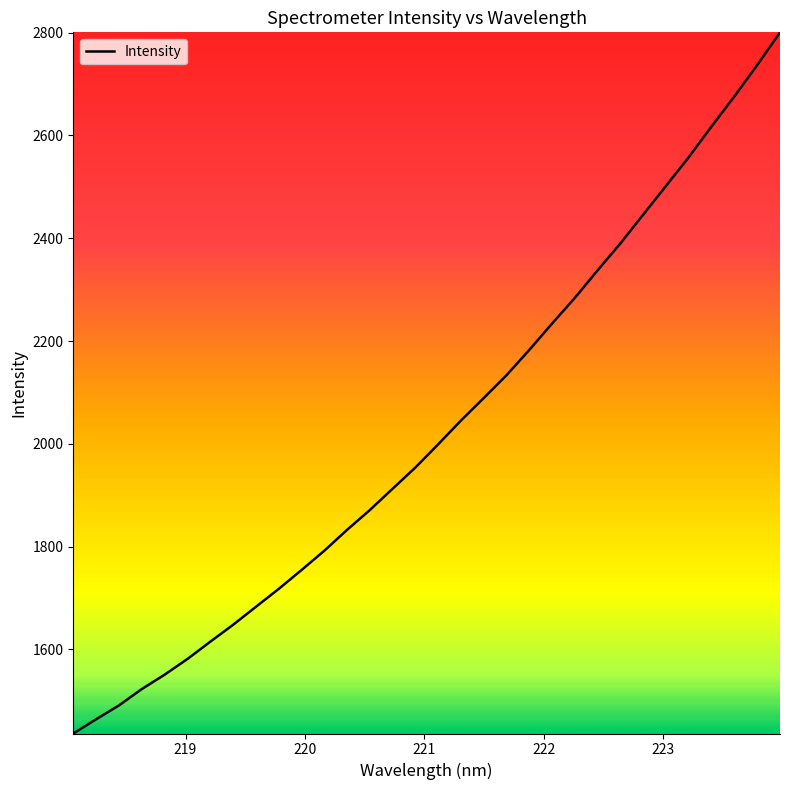

Count the number of values greater than 1999.

16